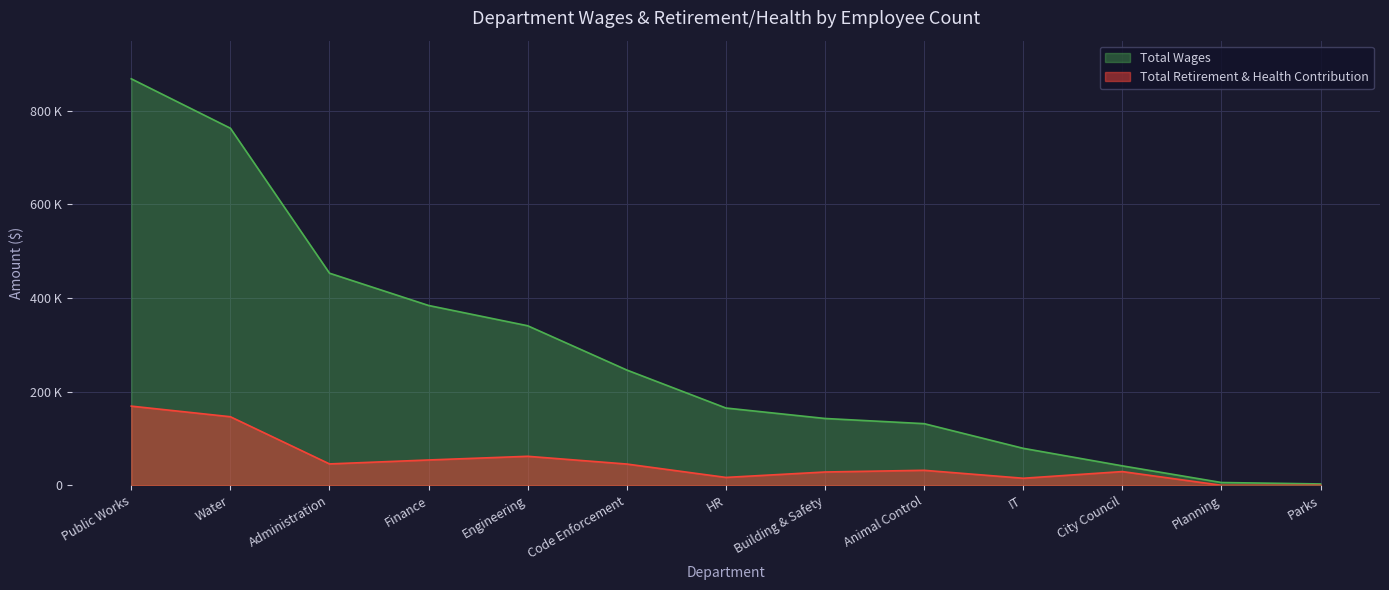

What is the label of the 13th point from the right?

Public Works